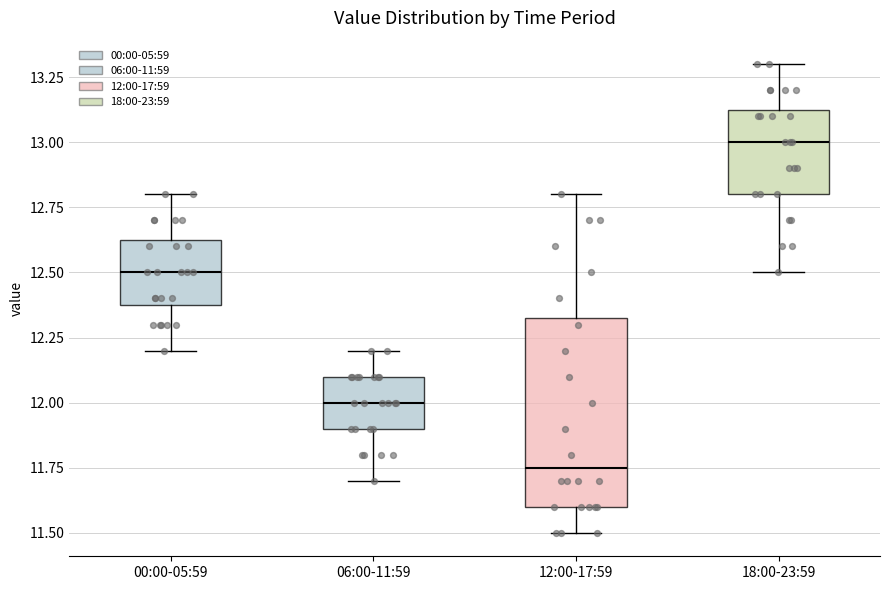

Reading left to right, read every box against the y-axis: the position of its median line, the range the box covers, and the ends of its whiskers. The values are not printed on the chart, so give them approximately, as read against the axis.

00:00-05:59: median 12.50, box 12.40 to 12.65, whiskers 12.20 to 12.80
06:00-11:59: median 12.00, box 11.90 to 12.10, whiskers 11.70 to 12.20
12:00-17:59: median 11.75, box 11.60 to 12.35, whiskers 11.50 to 12.80
18:00-23:59: median 13.00, box 12.80 to 13.15, whiskers 12.50 to 13.30